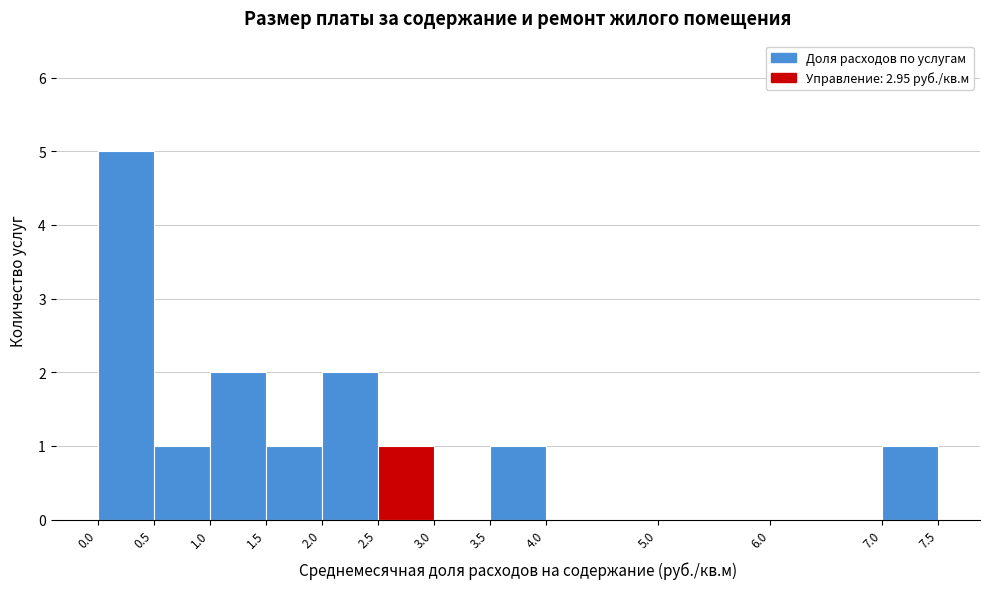

Which range on the x-axis has the tallest bar?

0.0 to 0.5